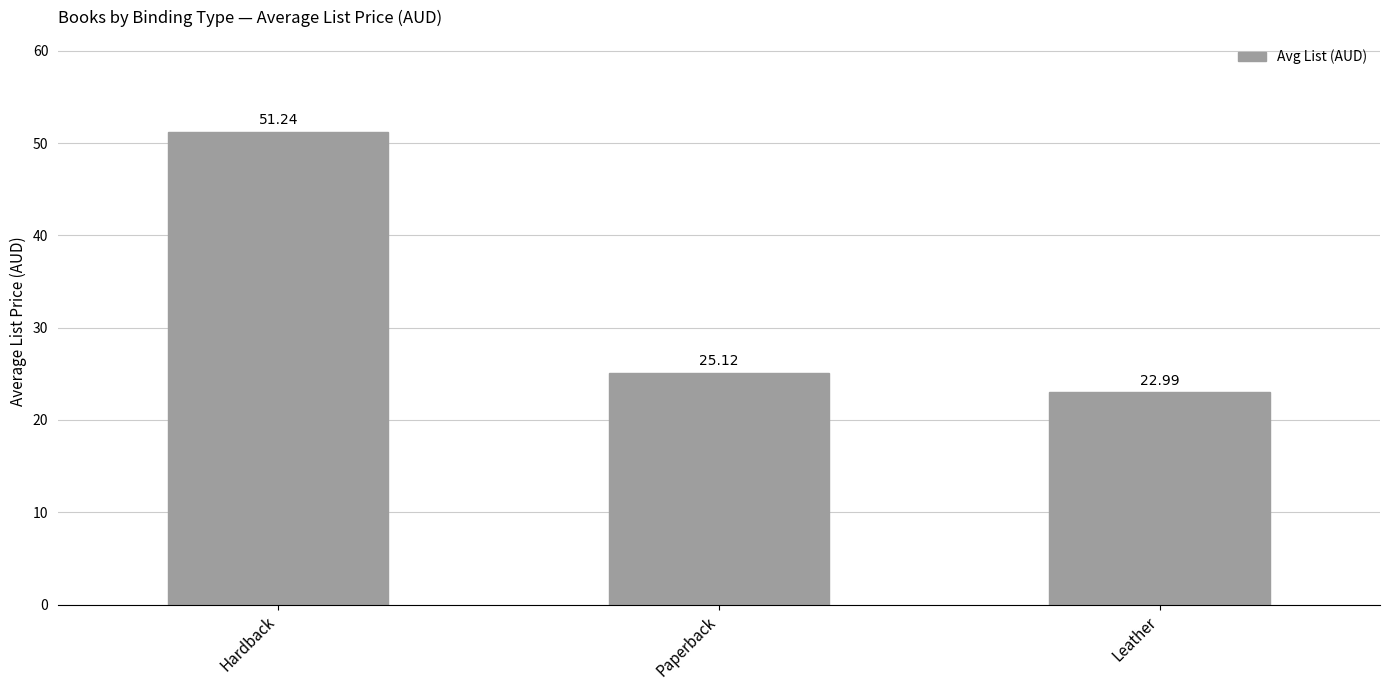

What is the sum of the values at Leather and Paperback?

48.1